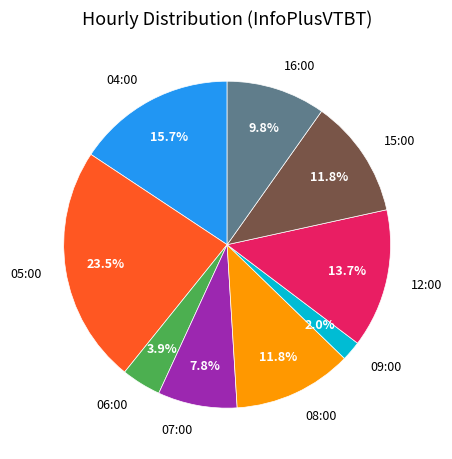

What portion of the pie excludes 09:00?

98.0%